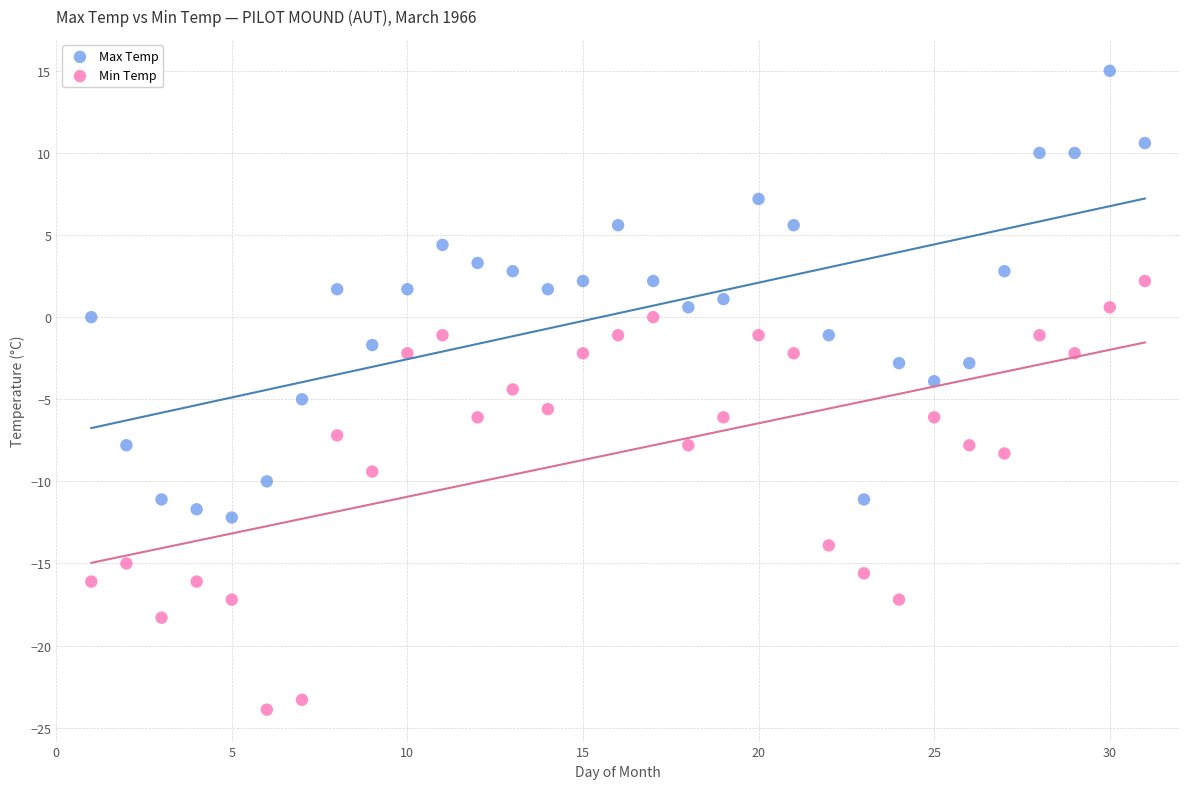

What are all the series names shown in the legend?

Max Temp, Min Temp